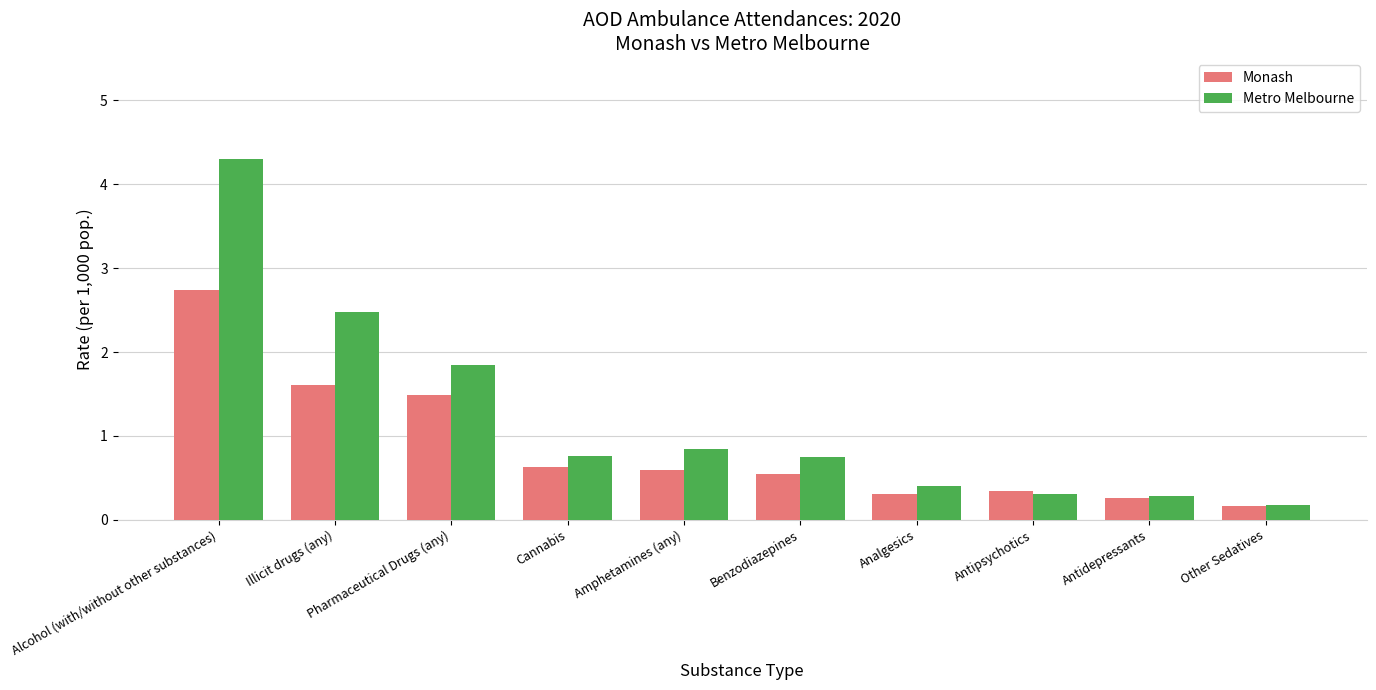

List the series in order of their overall mean, lowest first.

Monash, Metro Melbourne